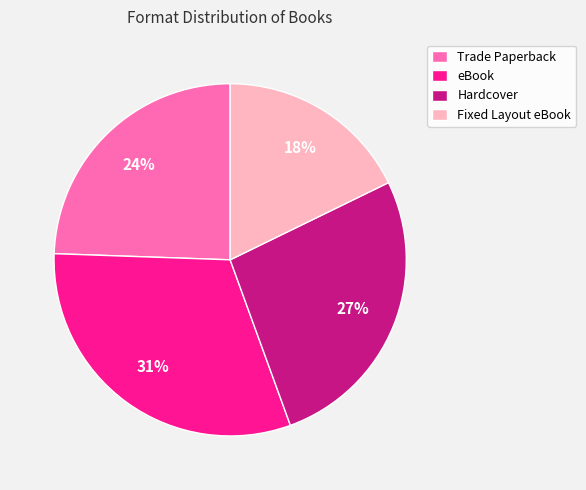

Rank the categories by value from lowest to highest.

Fixed Layout eBook, Trade Paperback, Hardcover, eBook